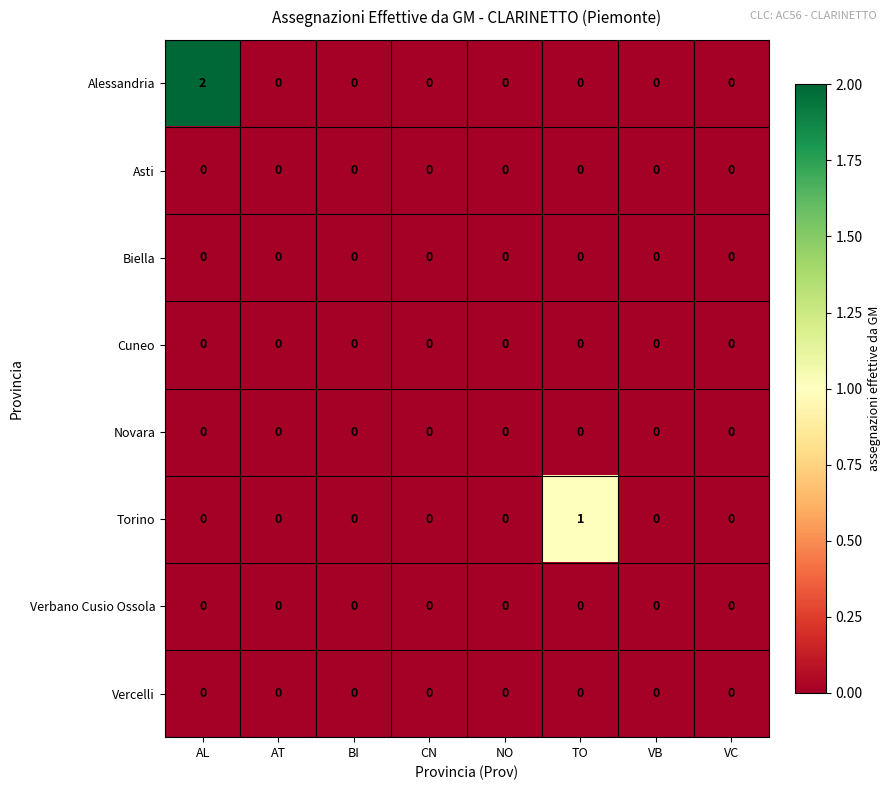

What is the difference between the highest and lowest values at TO?

1